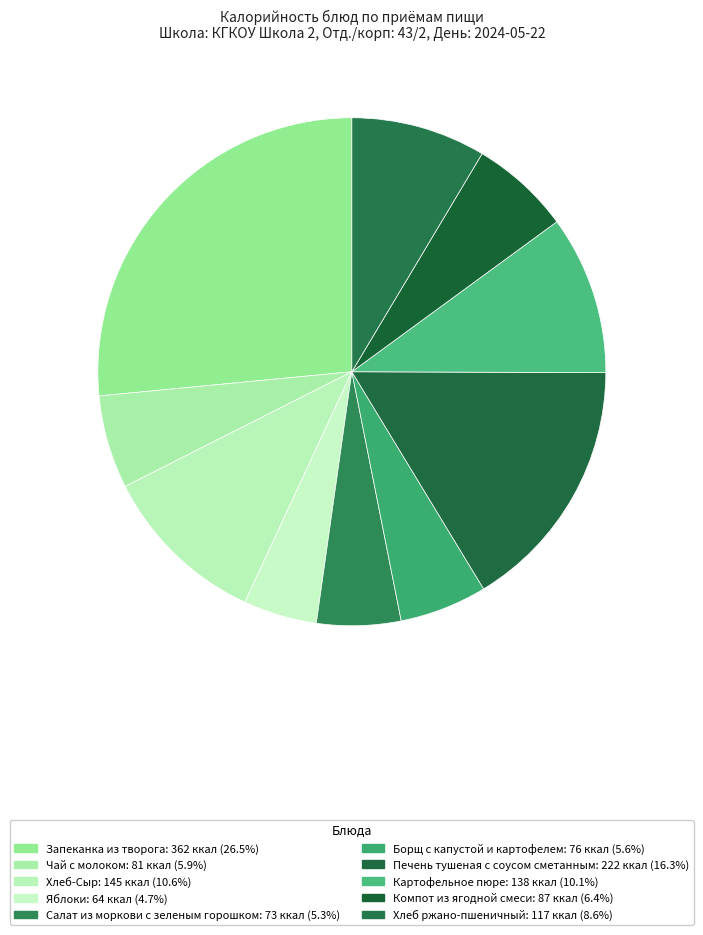

Is there a majority slice in this chart?

No